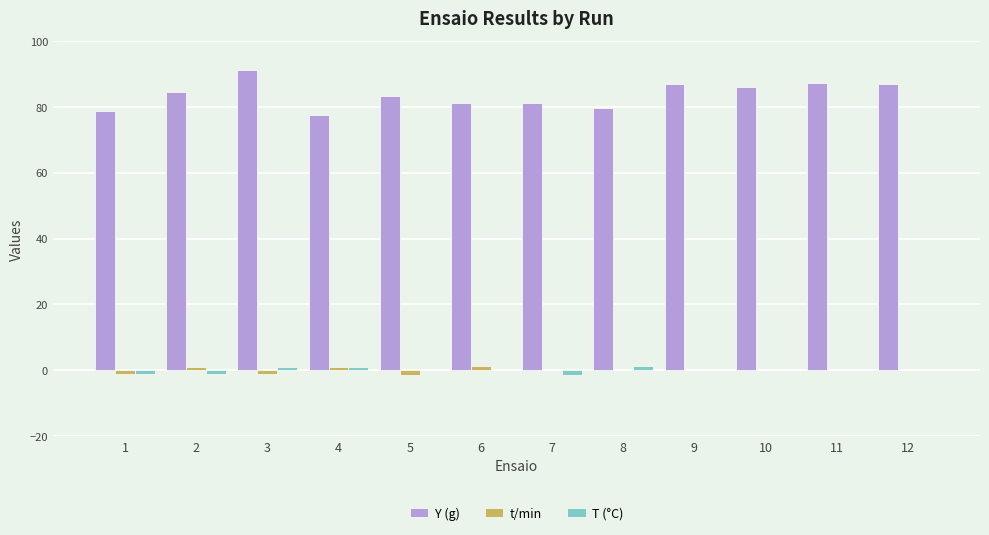

The T (°C) series shows -1.4 at 7. True or false?

True